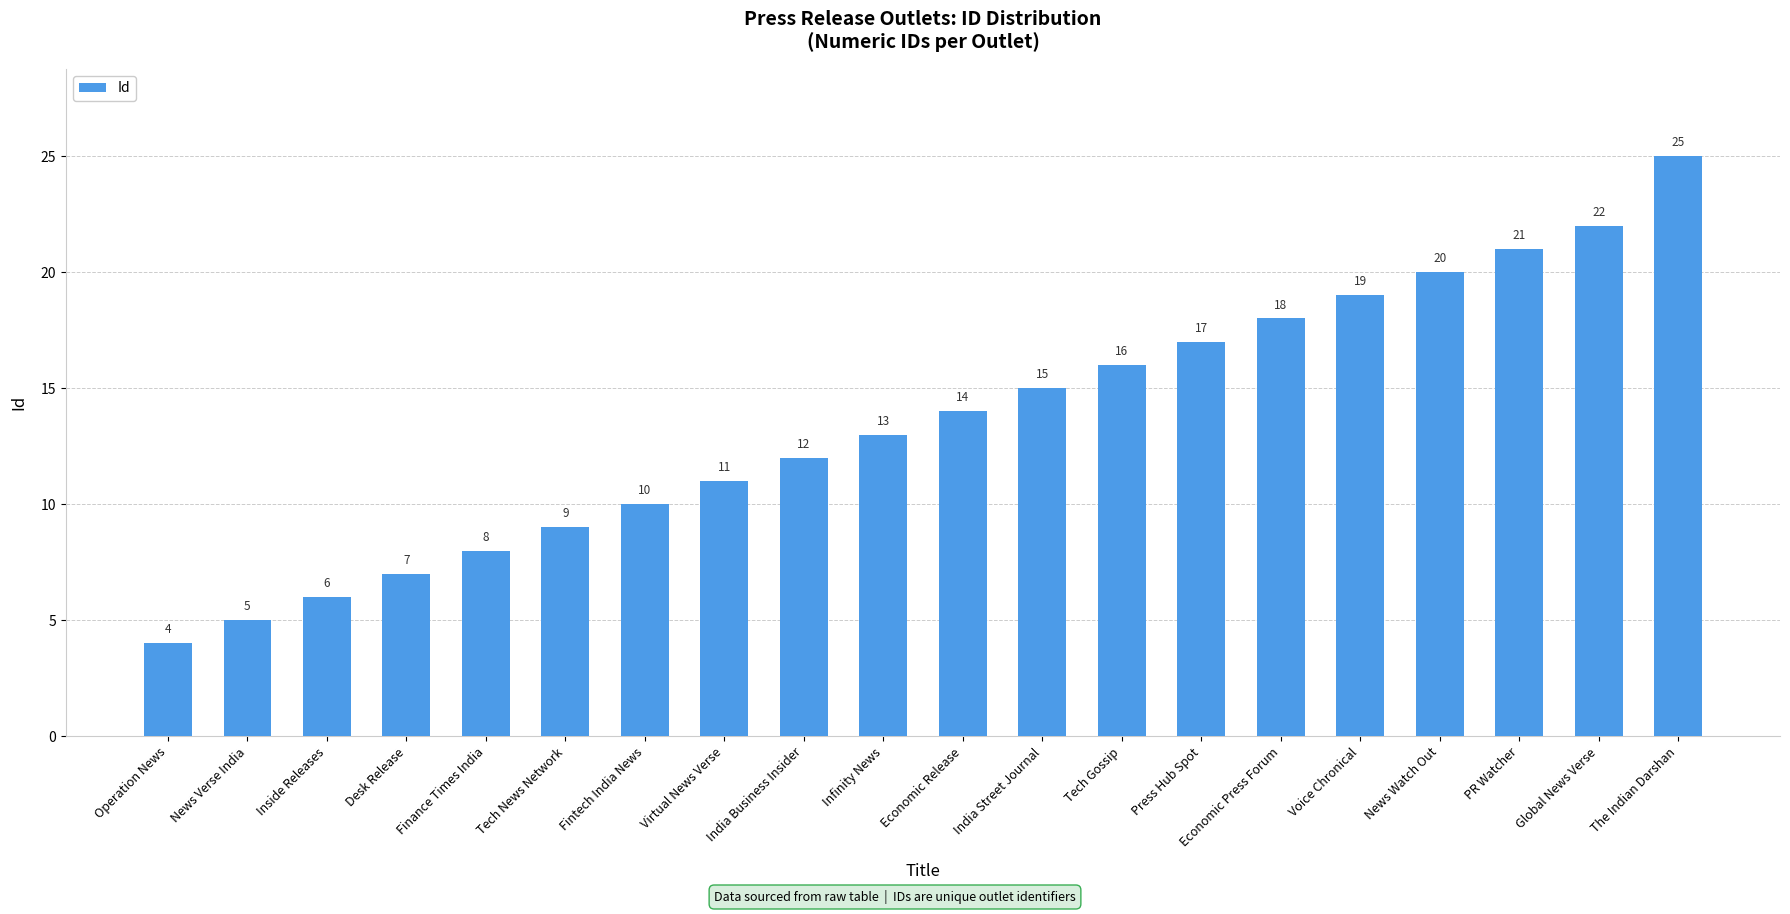

What is the maximum value shown in the chart?

25